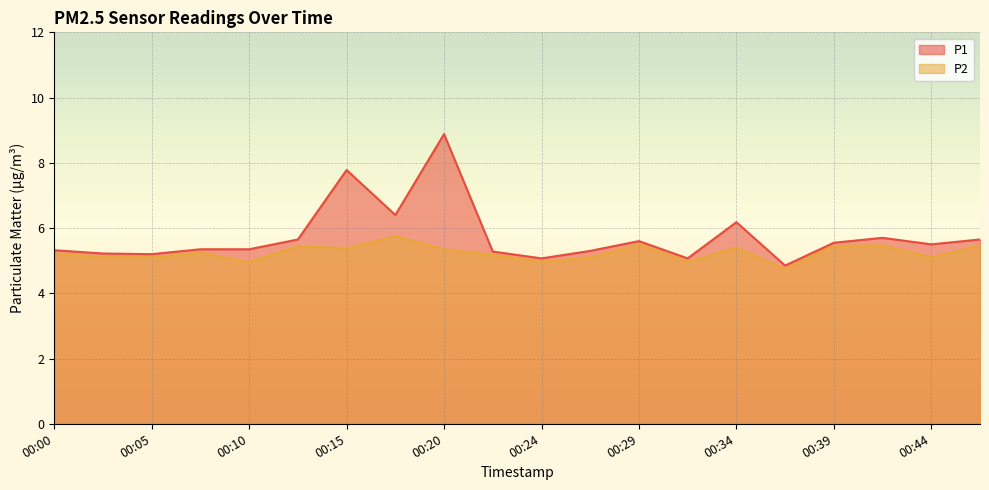

True or false: P2 has a value of 7.2 at 00:00.

False